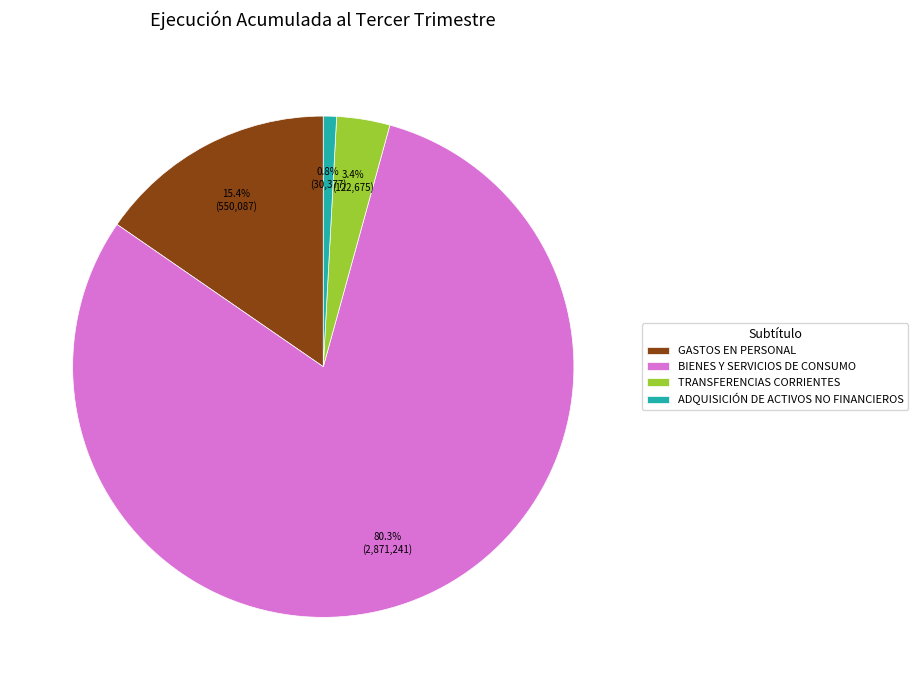

Which slice is the smallest?

ADQUISICIÓN DE ACTIVOS NO FINANCIEROS